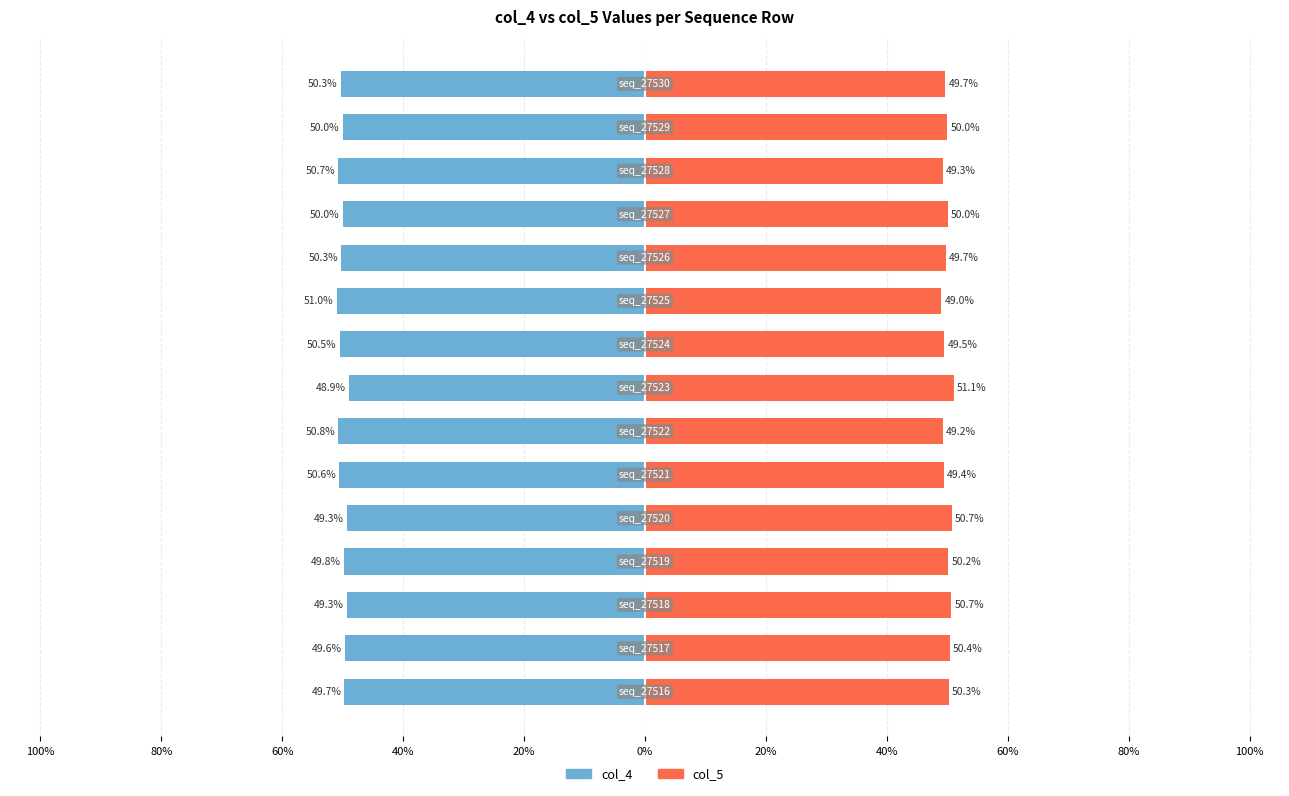

Between 12 and 60%, which is larger?

60%